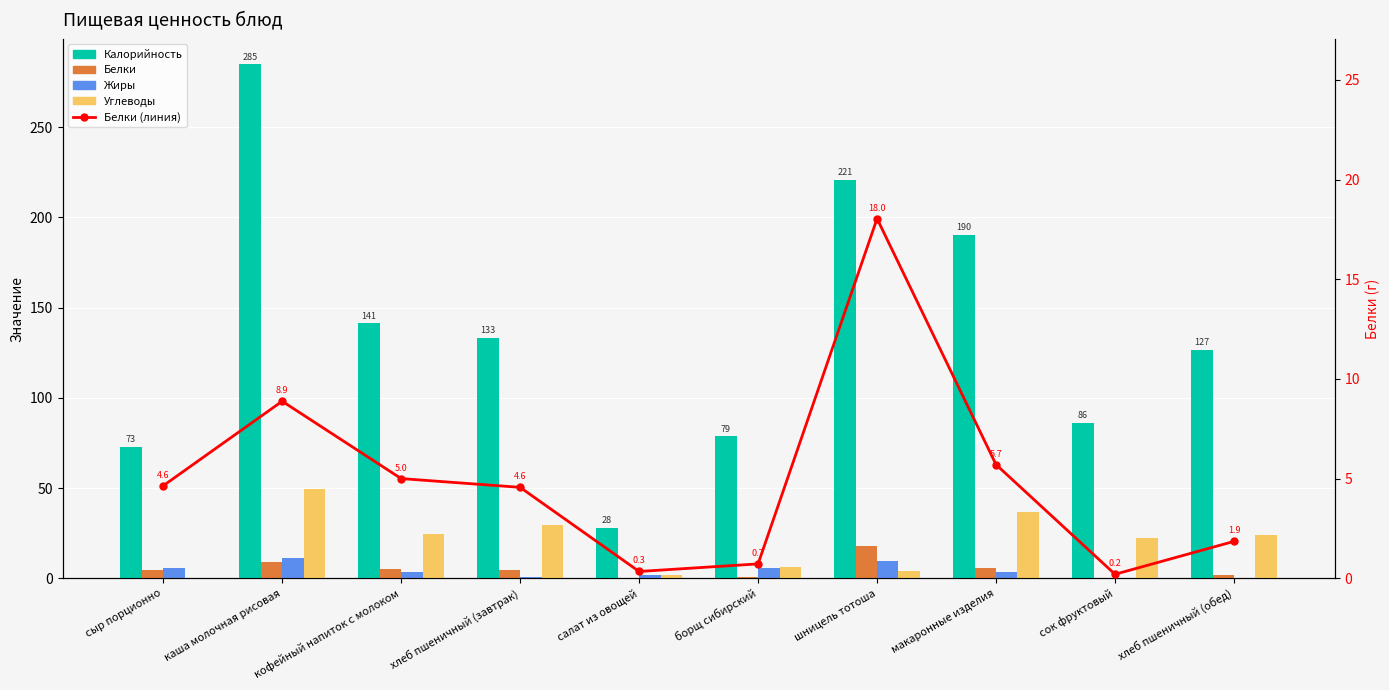

How many groups of bars are there?

10